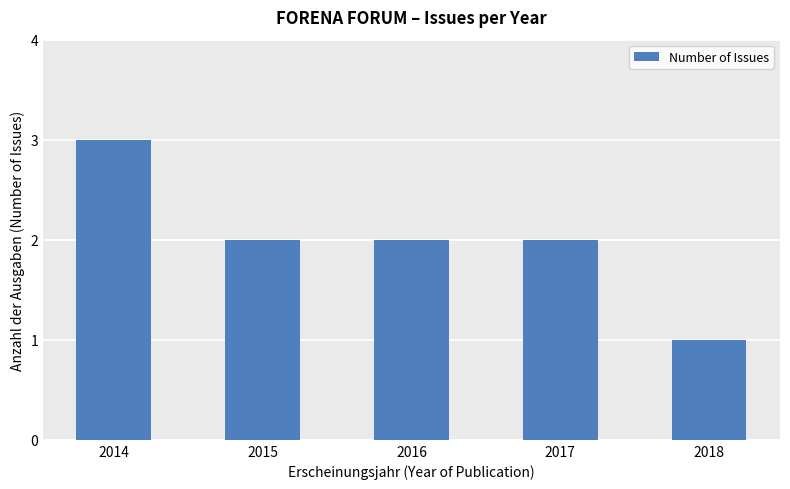

Which has a higher value, 2018 or 2017?

2017